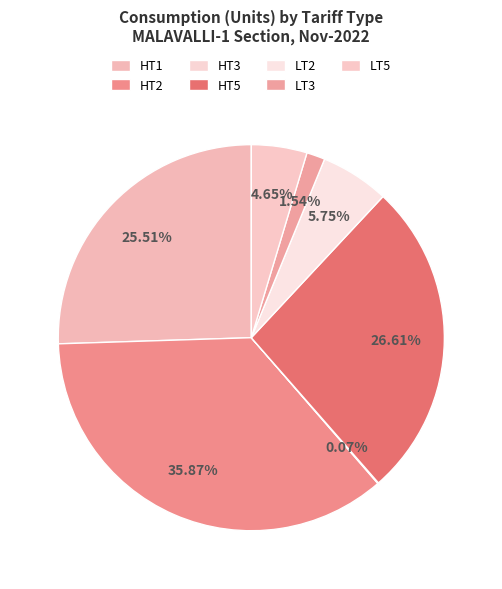

Approximately how many times larger is the value at HT1 compared to HT3?

368.8